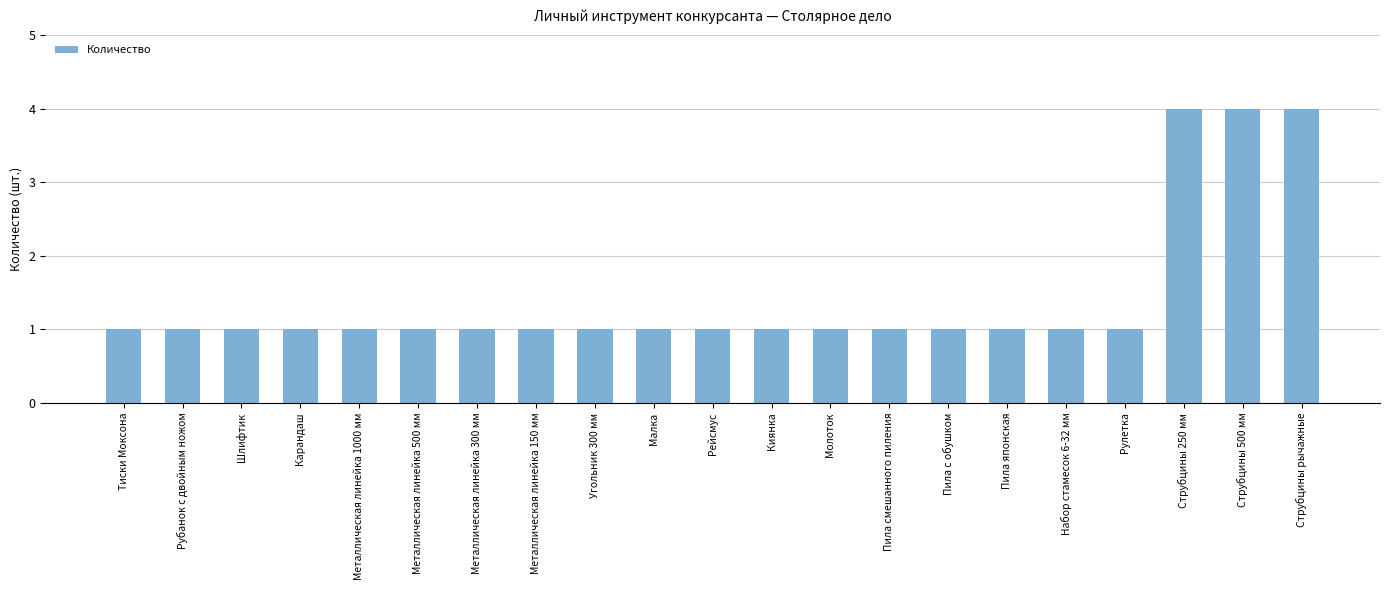

What is the average value?

1